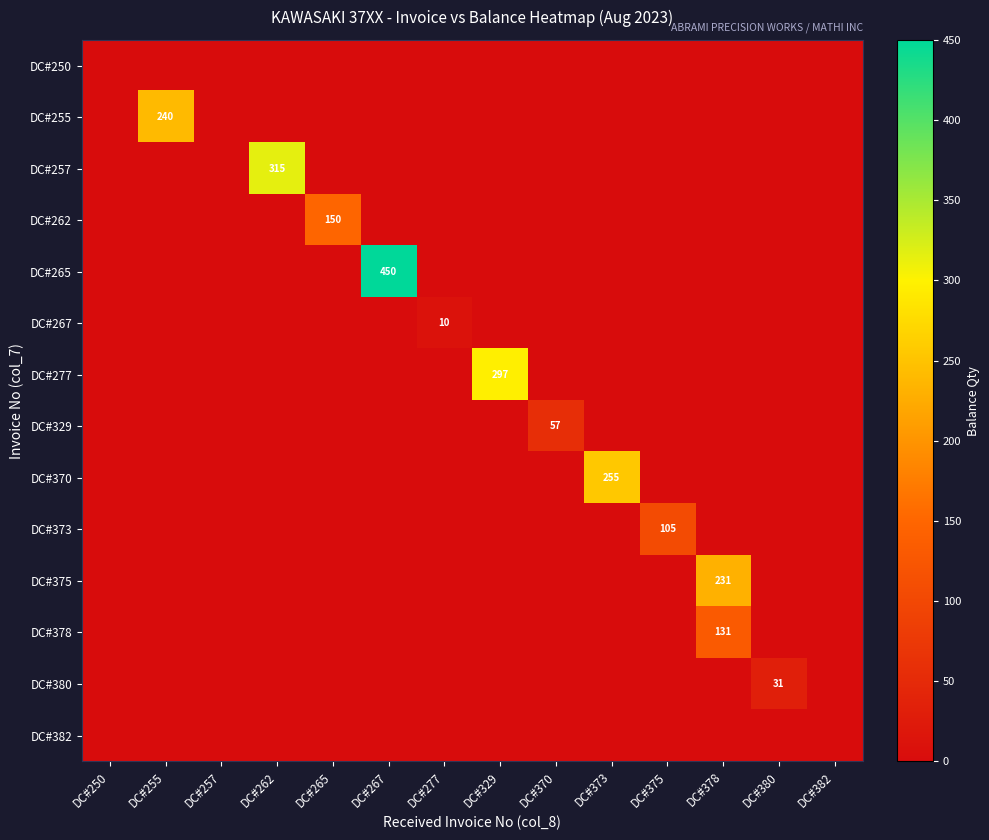

What is the difference between the maximum and minimum values in the DC#257 series?

315